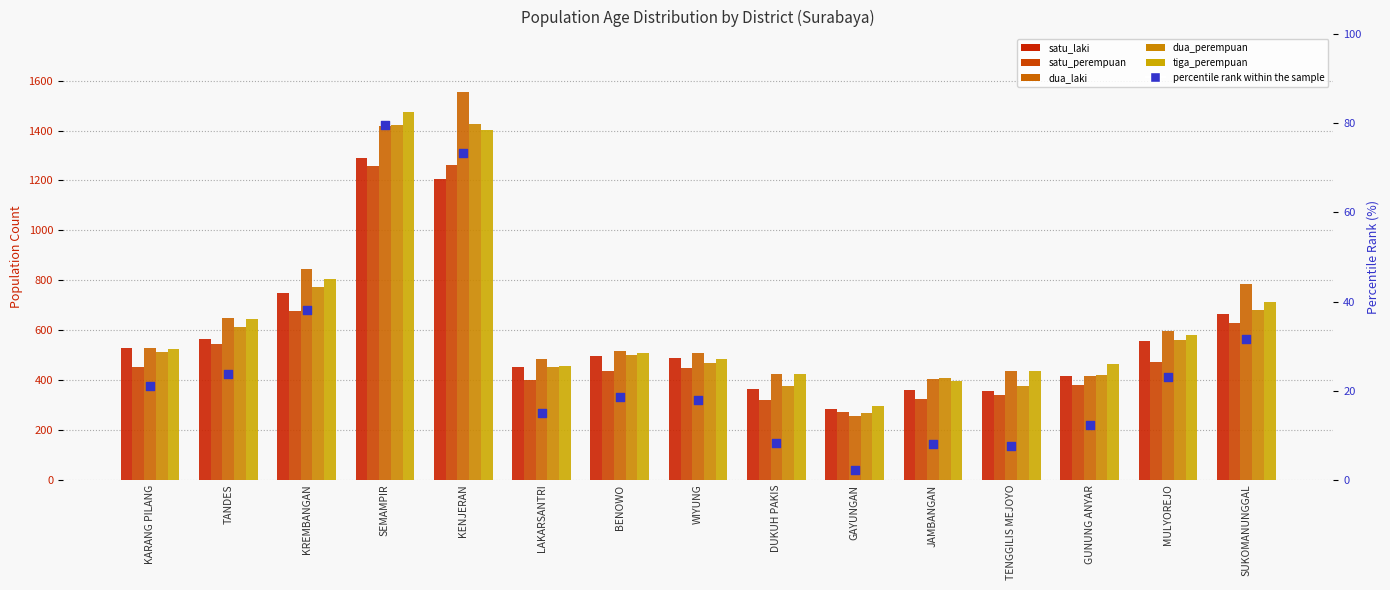

Which series contains the lowest Y value?

percentile rank within the sample